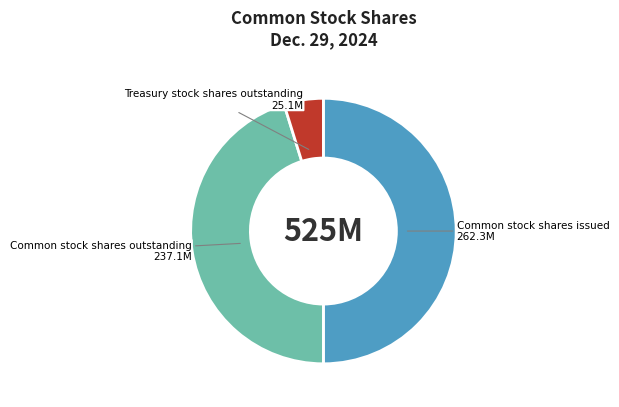

Which has a higher value, Treasury stock shares outstanding or Common stock shares outstanding?

Common stock shares outstanding